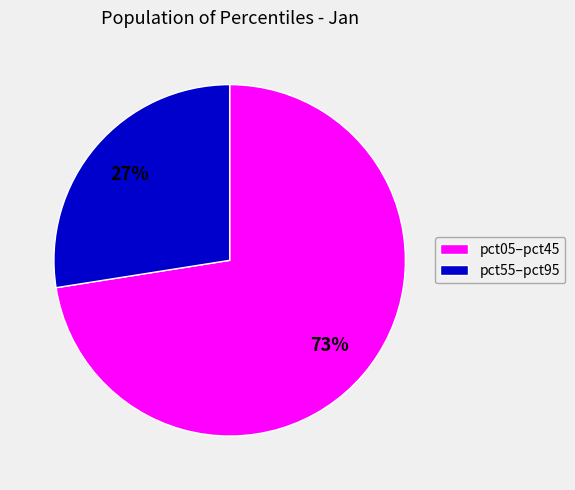

Is there a majority slice in this chart?

Yes